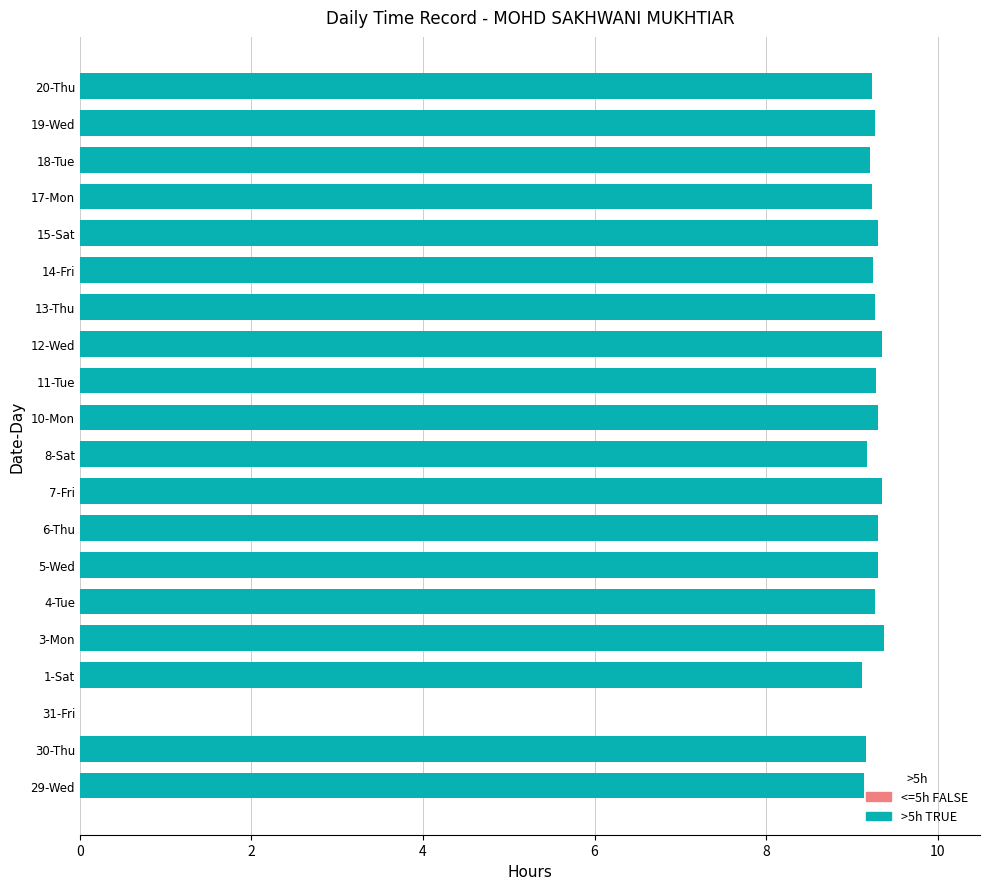

How many values are between 9 and 10?

19